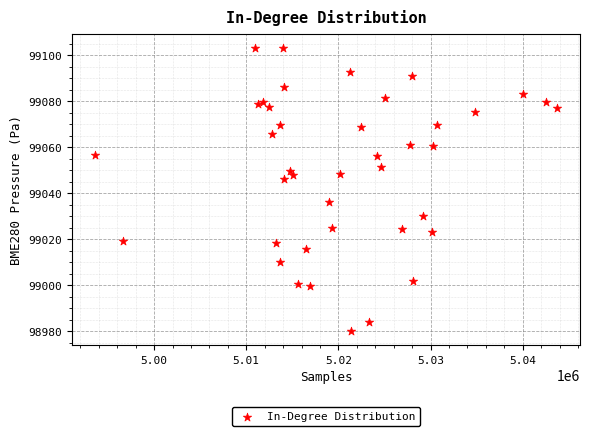

What is the range of Y values (max minus min)?

123.3